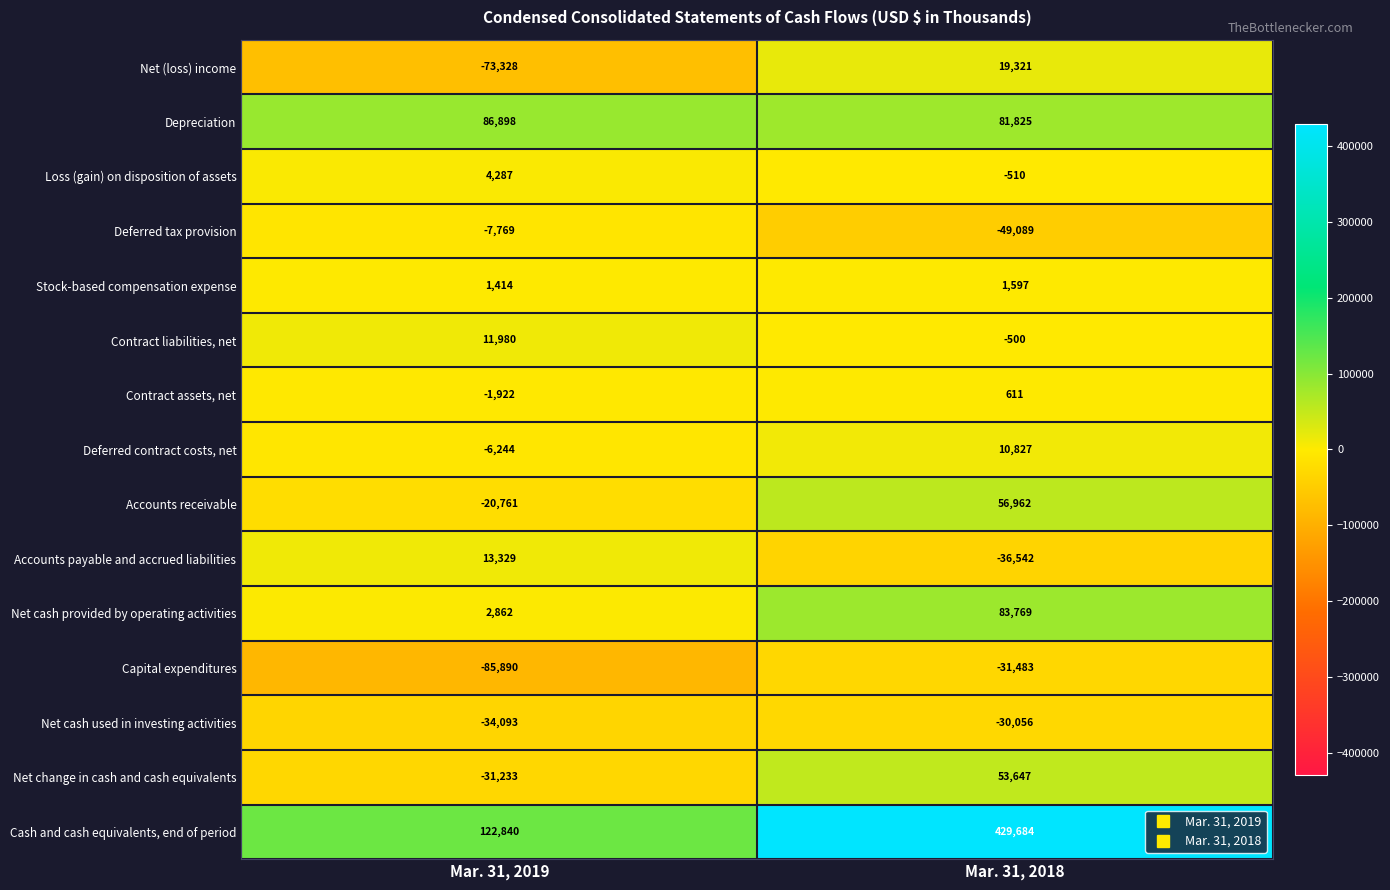

Rank the series at Mar. 31, 2018 from highest to lowest value.

Cash and cash equivalents, end of period, Net cash provided by operating activities, Depreciation, Accounts receivable, Net change in cash and cash equivalents, Net (loss) income, Deferred contract costs, net, Stock-based compensation expense, Contract assets, net, Contract liabilities, net, Loss (gain) on disposition of assets, Net cash used in investing activities, Capital expenditures, Accounts payable and accrued liabilities, Deferred tax provision